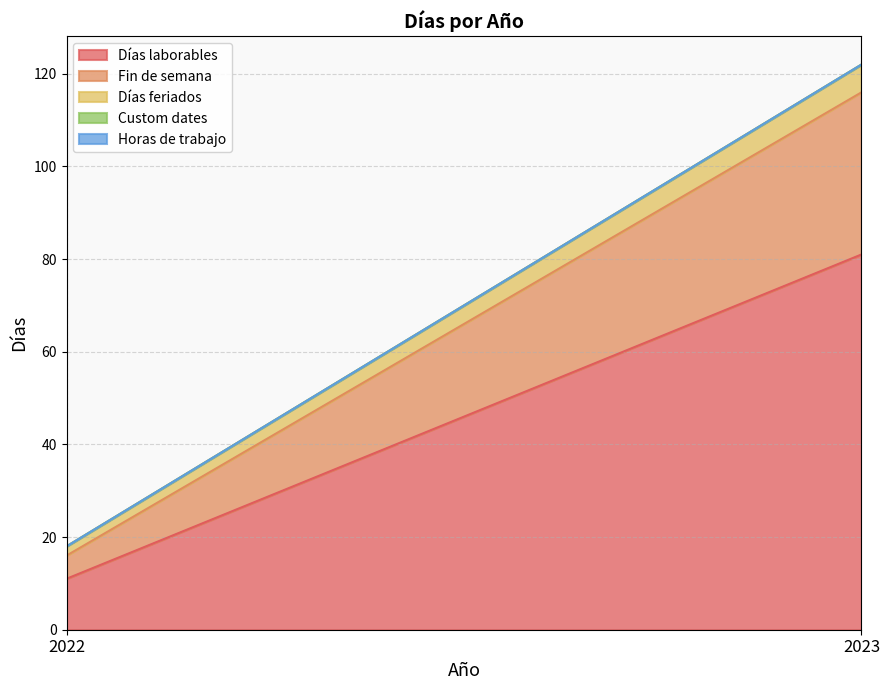

Which has a higher value, 2022 or 2023?

2023